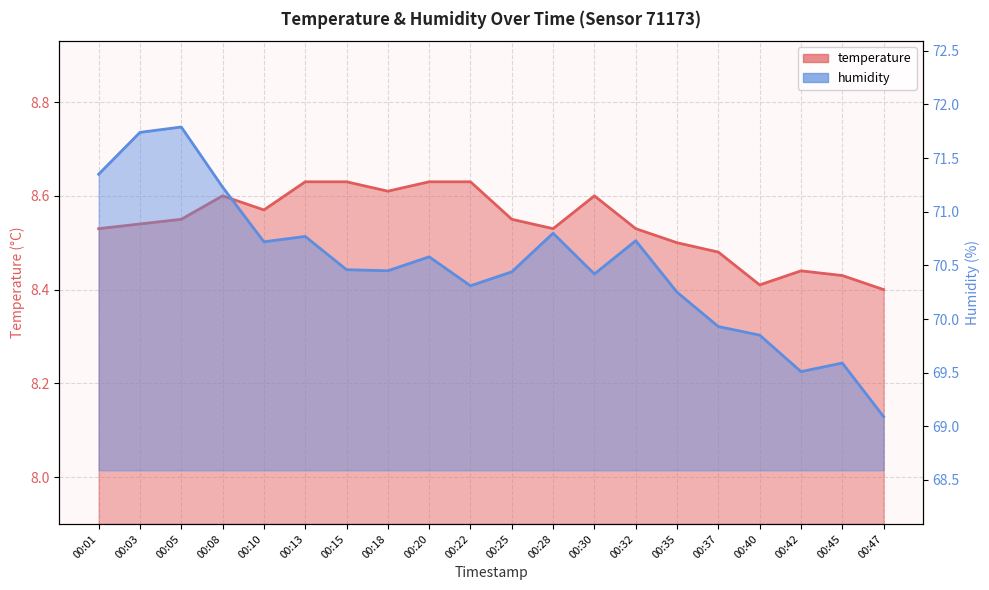

Between 00:47 and 00:15, which is larger?

00:15